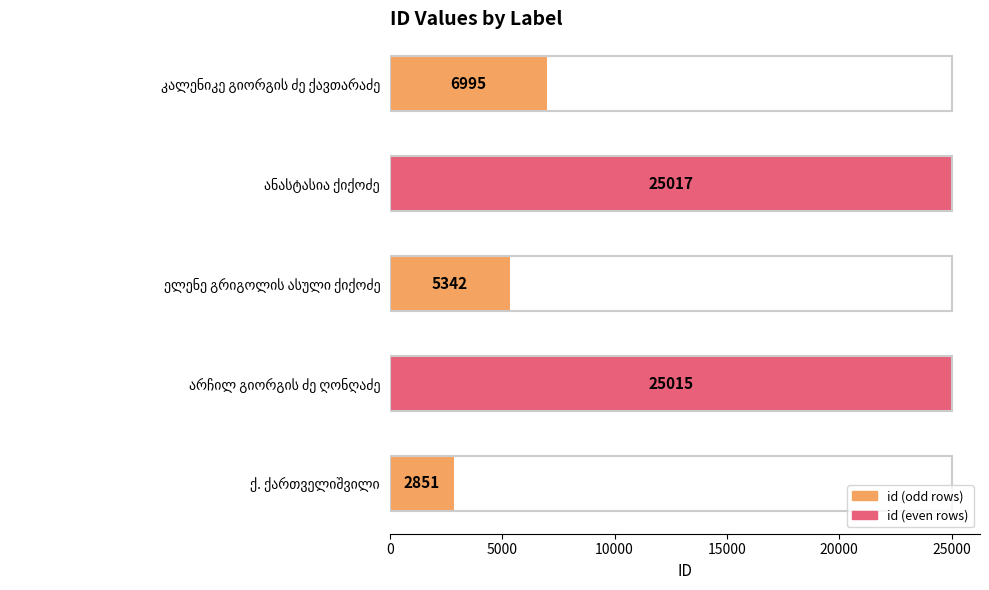

What is the value of the 4th bar from the top?

25015